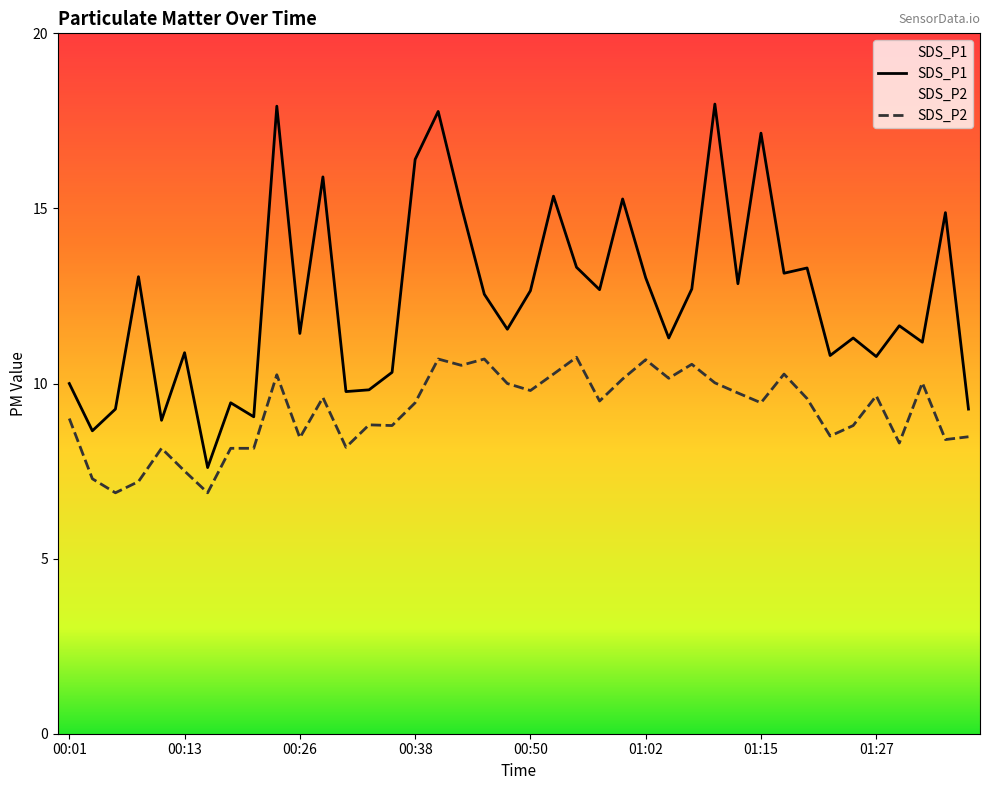

How many values in the SDS_P2 series are below 9?

17